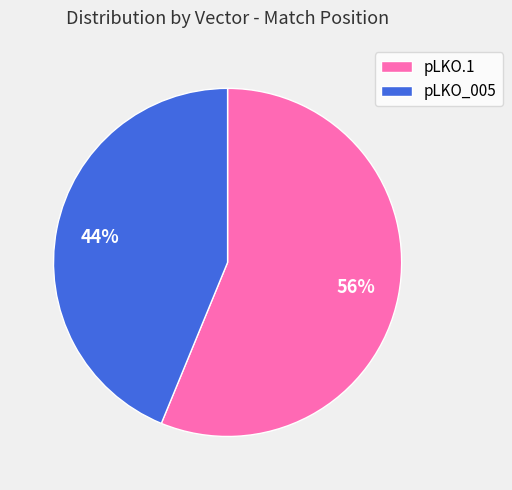

Which slice is the largest?

pLKO.1